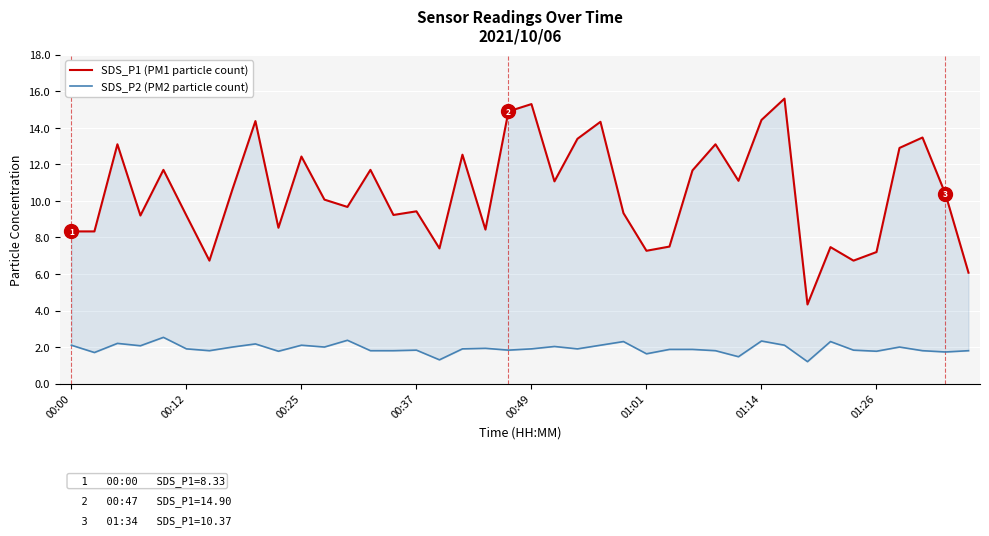

True or false: SDS_P1 (PM1 particle count) has more than 2 points higher than both neighbors.

True